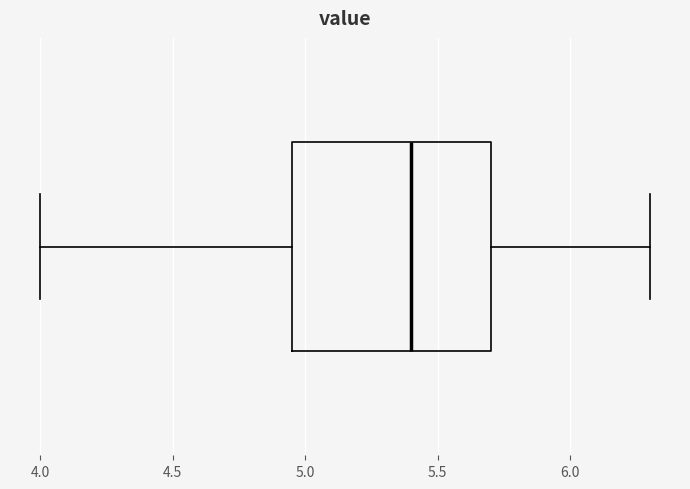

Read this box plot against the x-axis: the position of the median line, the range covered by the box, and the ends of both whiskers. The values are not printed on the chart, so give them approximately, as read against the axis.

median 5.40, box 4.95 to 5.70, whiskers 4.00 to 6.30